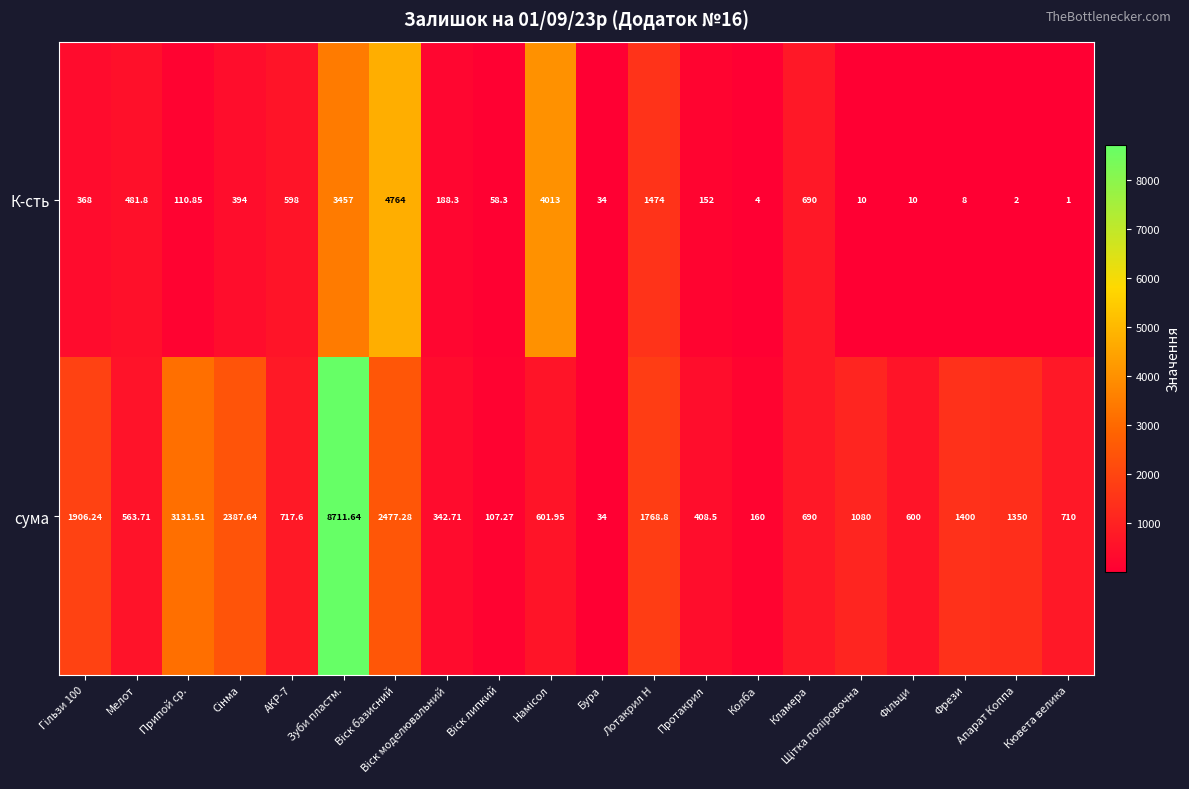

At which category is the sum across all series the highest?

Зуби пластм.